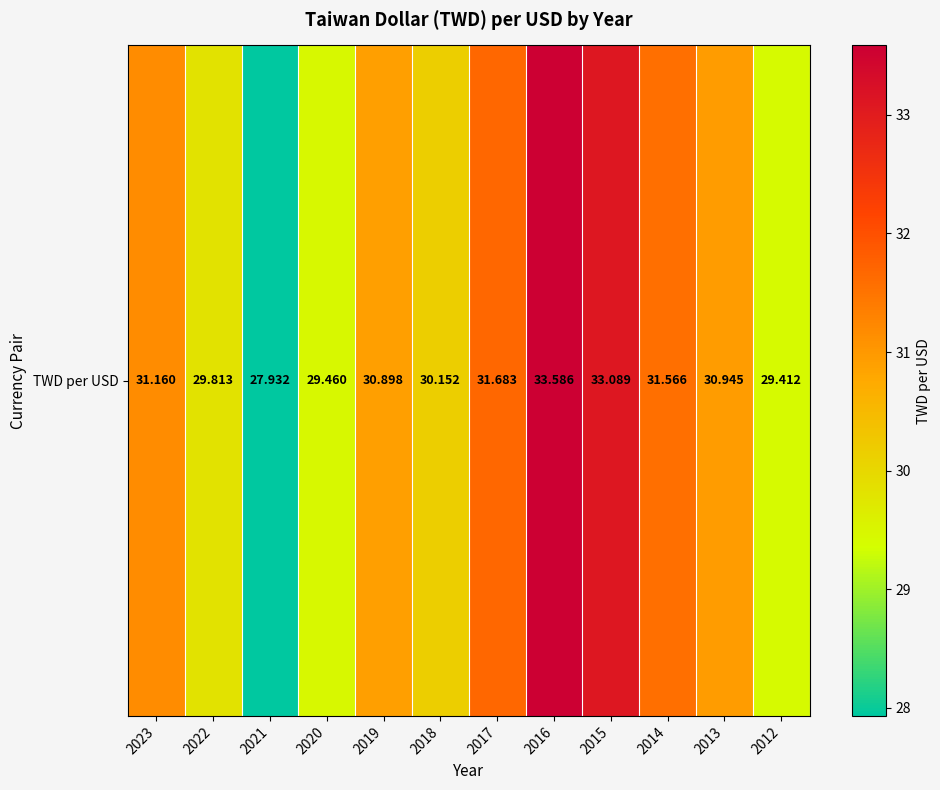

Between 2020 and 2022, which is larger?

2022